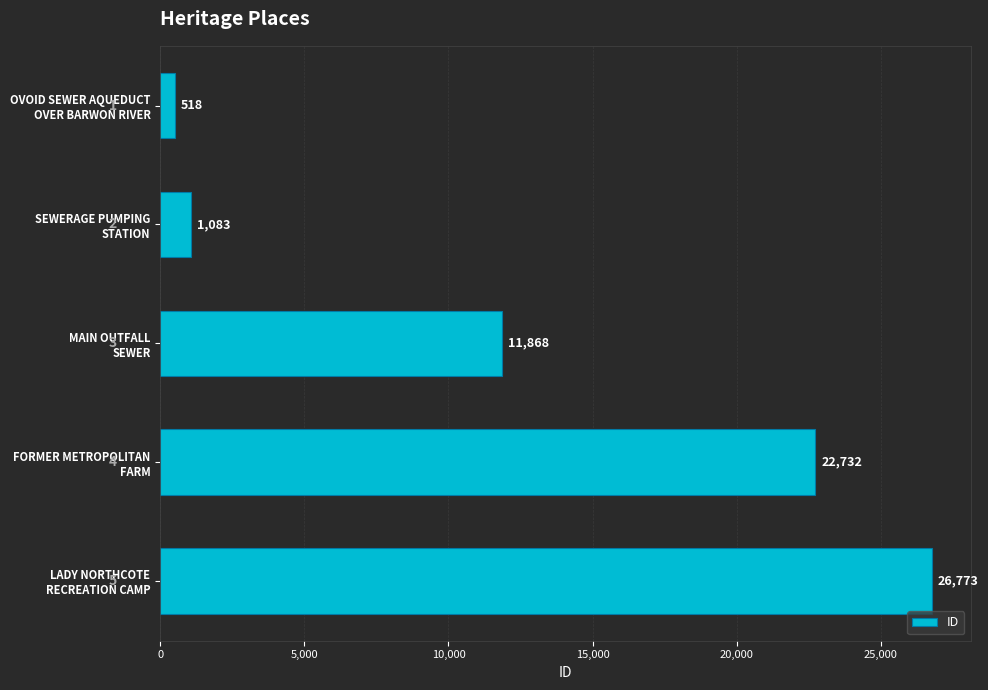

What is the difference between the second highest and second lowest values?

21649